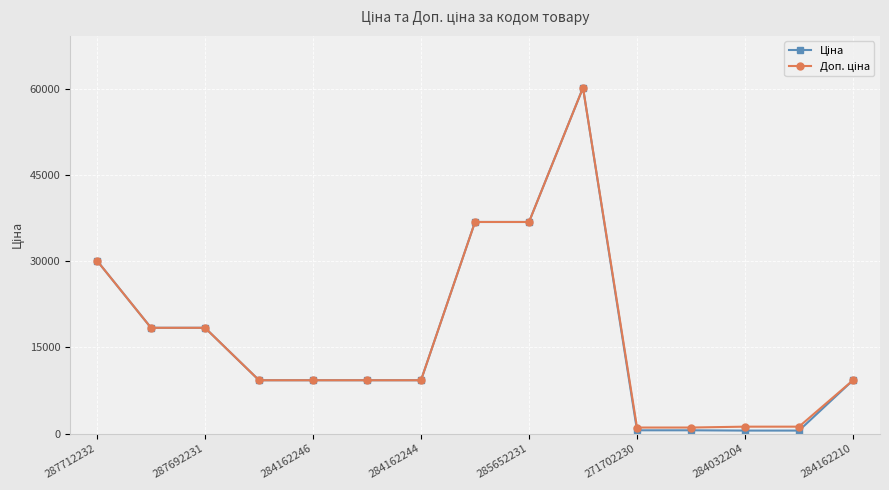

At how many categories does at least one series exceed 14881?

6